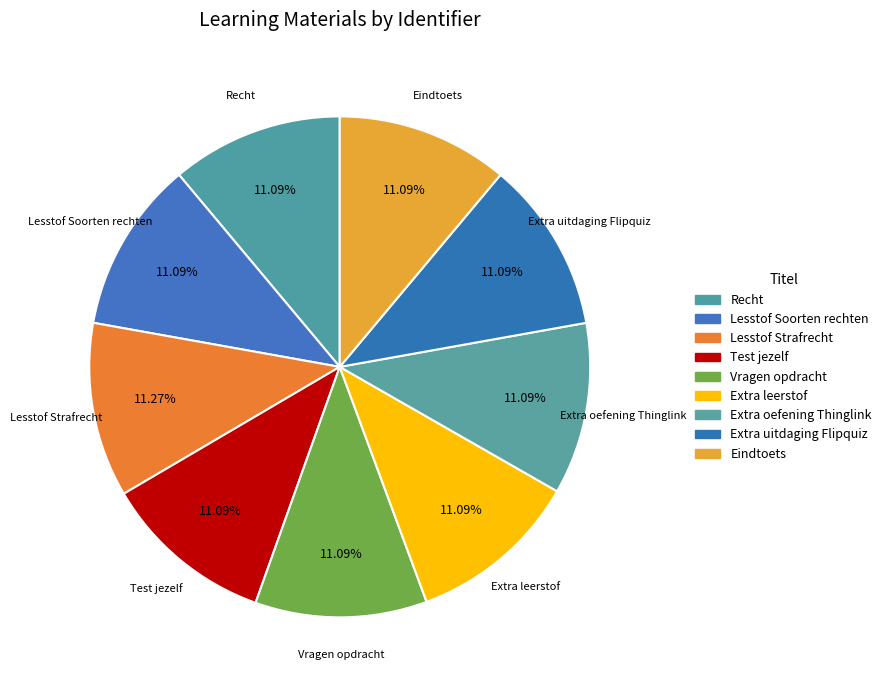

How many segments does this pie chart have?

9